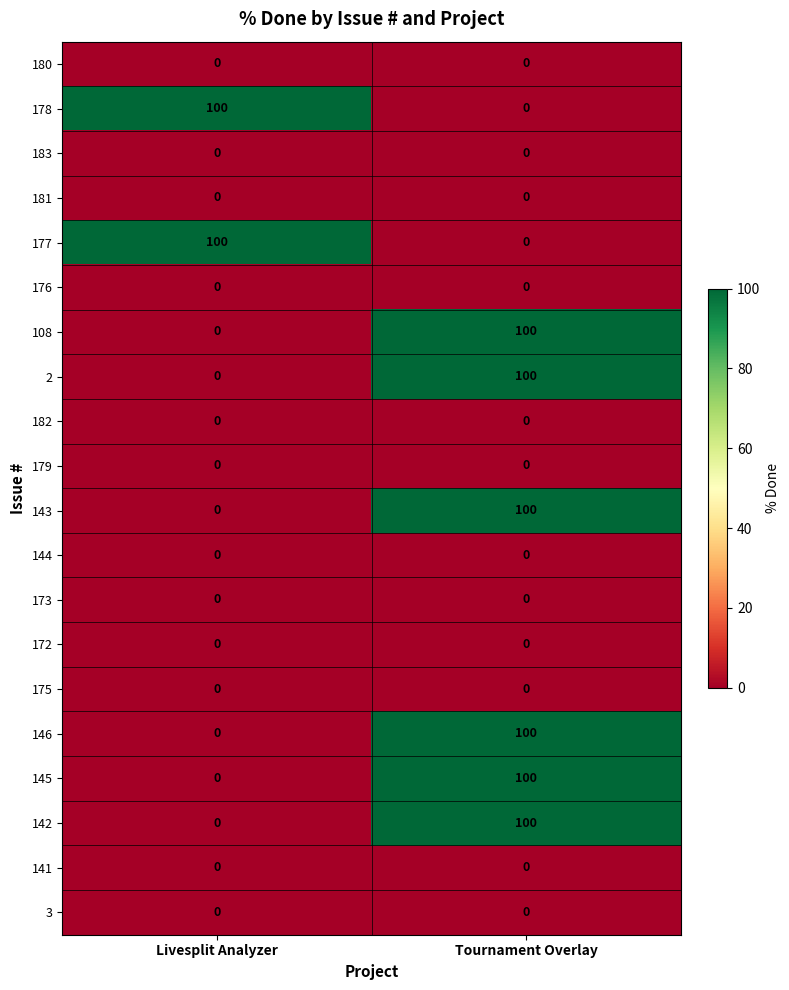

What is the difference between the highest and lowest values at Tournament Overlay?

100